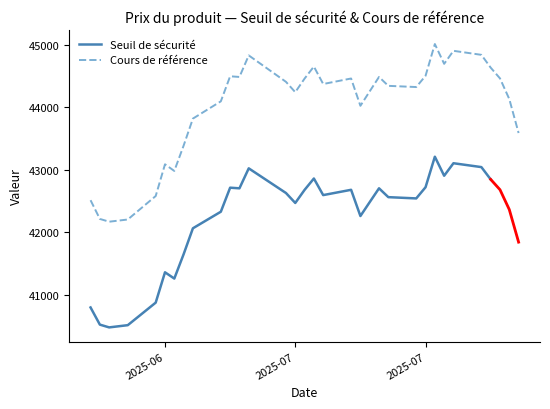

How many distinct data groups are displayed?

2